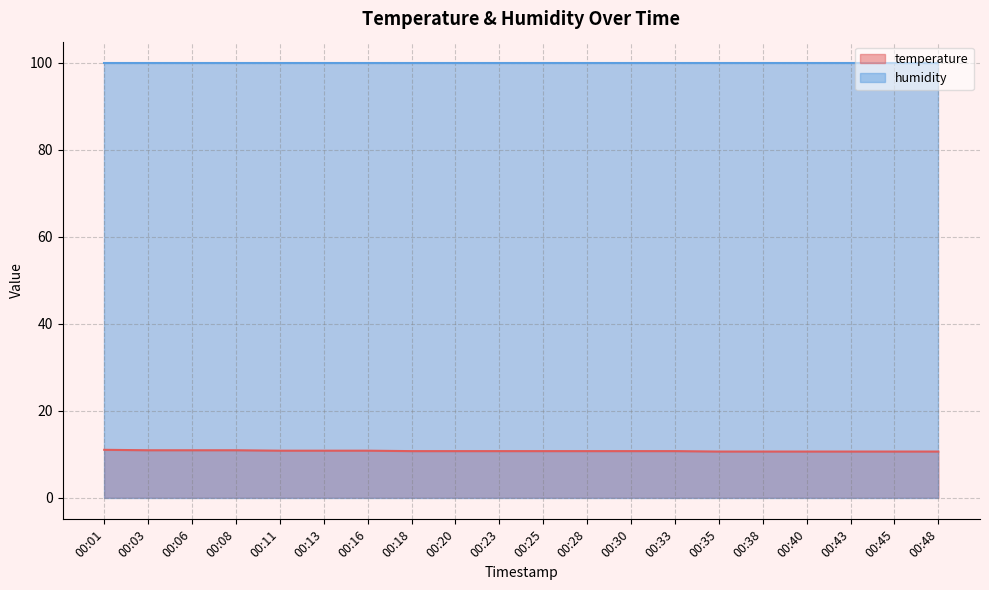

What is the minimum value shown in the chart?

10.6